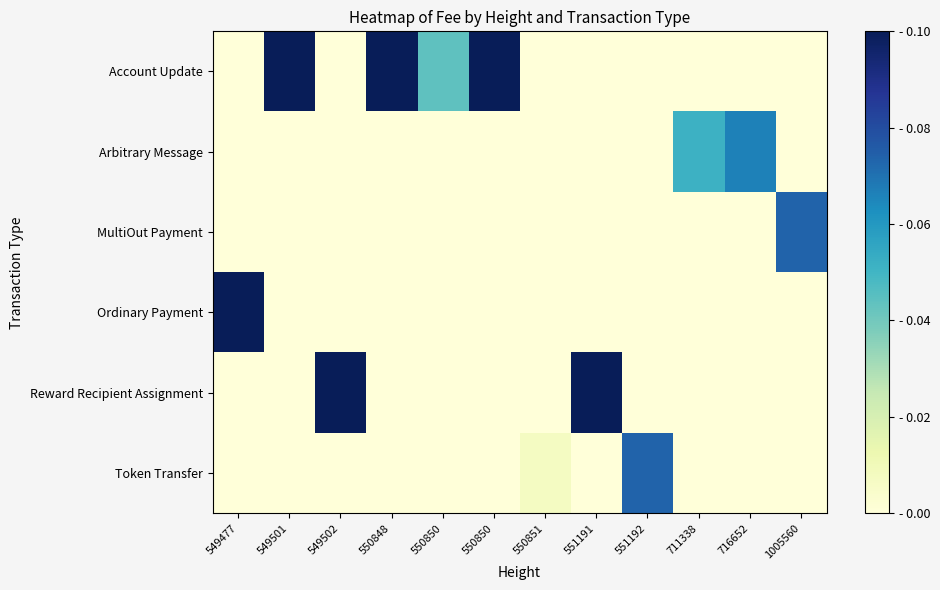

At which category is the sum across all series the highest?

549477